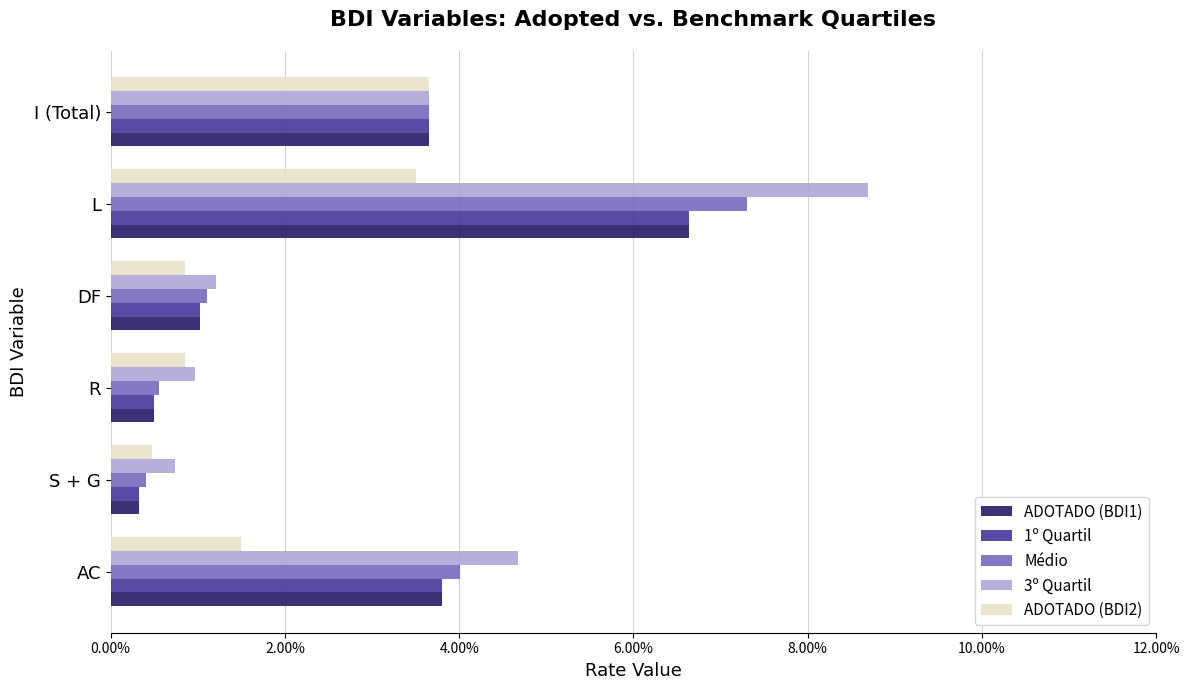

What are all the series names shown in the legend?

ADOTADO (BDI1), 1º Quartil, Médio, 3º Quartil, ADOTADO (BDI2)